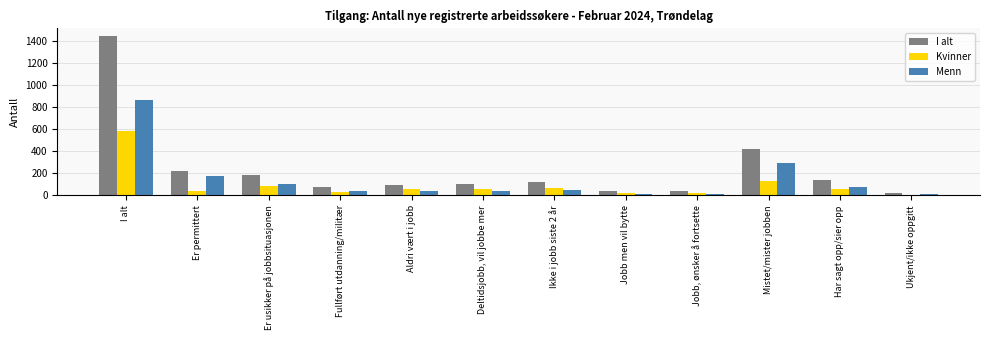

What are all the series names shown in the legend?

I alt, Kvinner, Menn